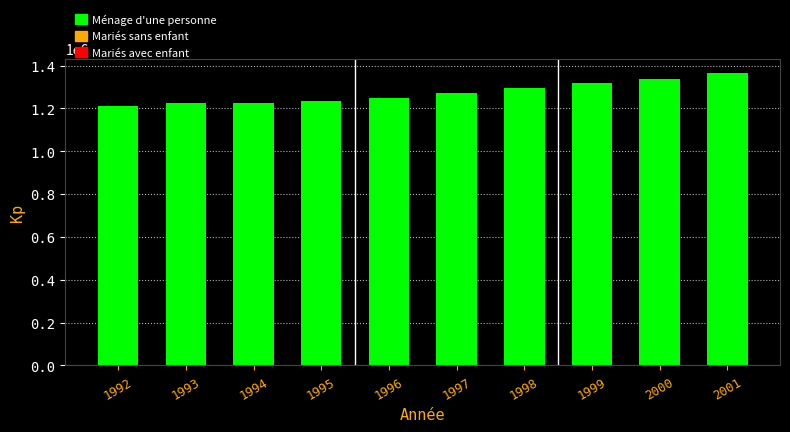

What is the minimum value shown in the chart?

1211722